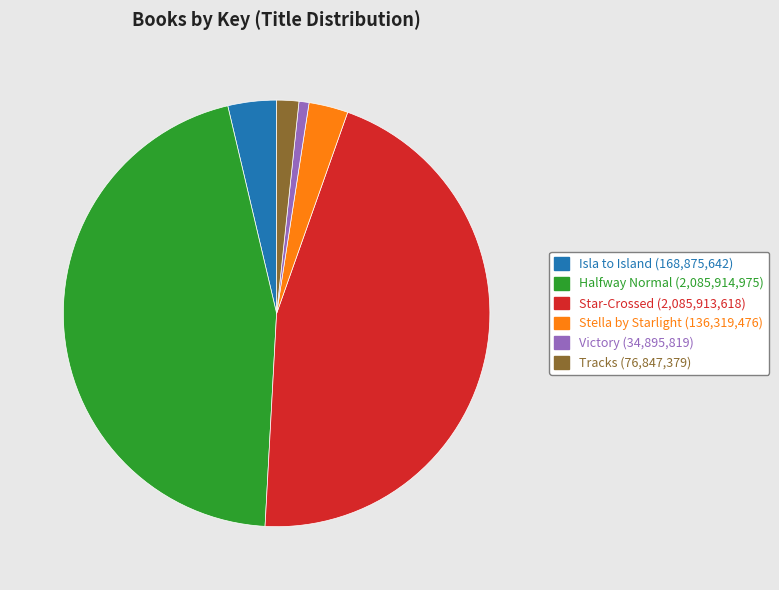

Is it true that Isla to Island is 4% of the pie?

True